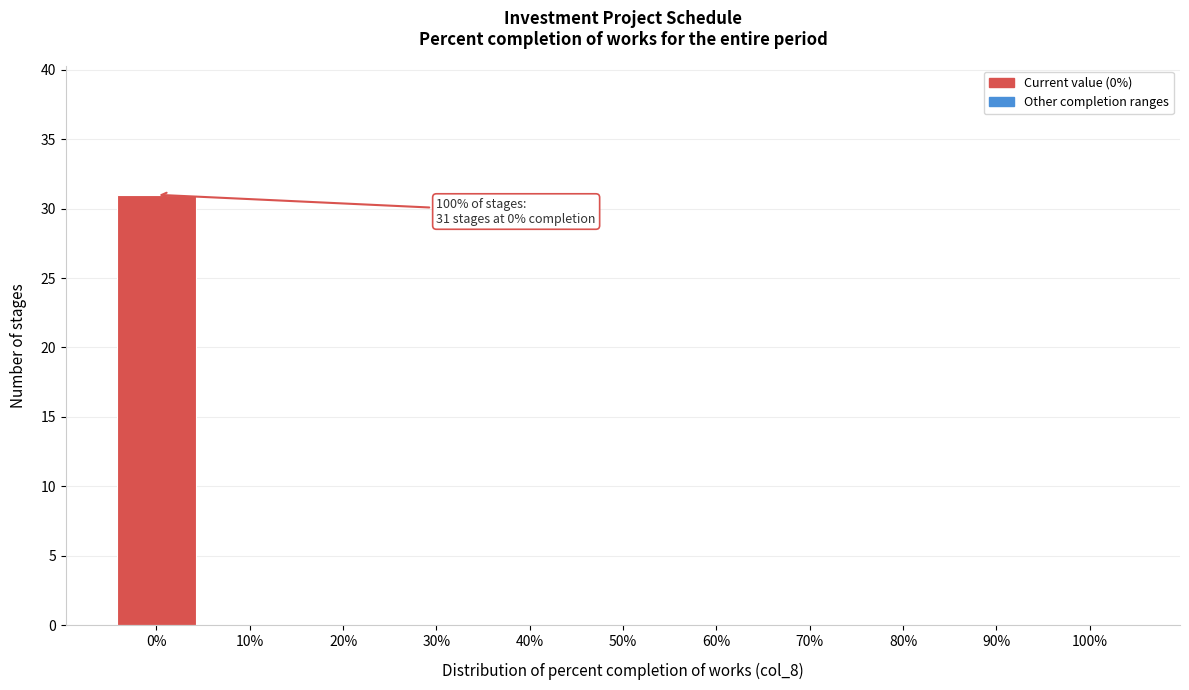

Reading left to right, transcribe all the data shown in this chart.

0%=31	10%=0	20%=0	30%=0	40%=0	50%=0	60%=0	70%=0	80%=0	90%=0	100%=0